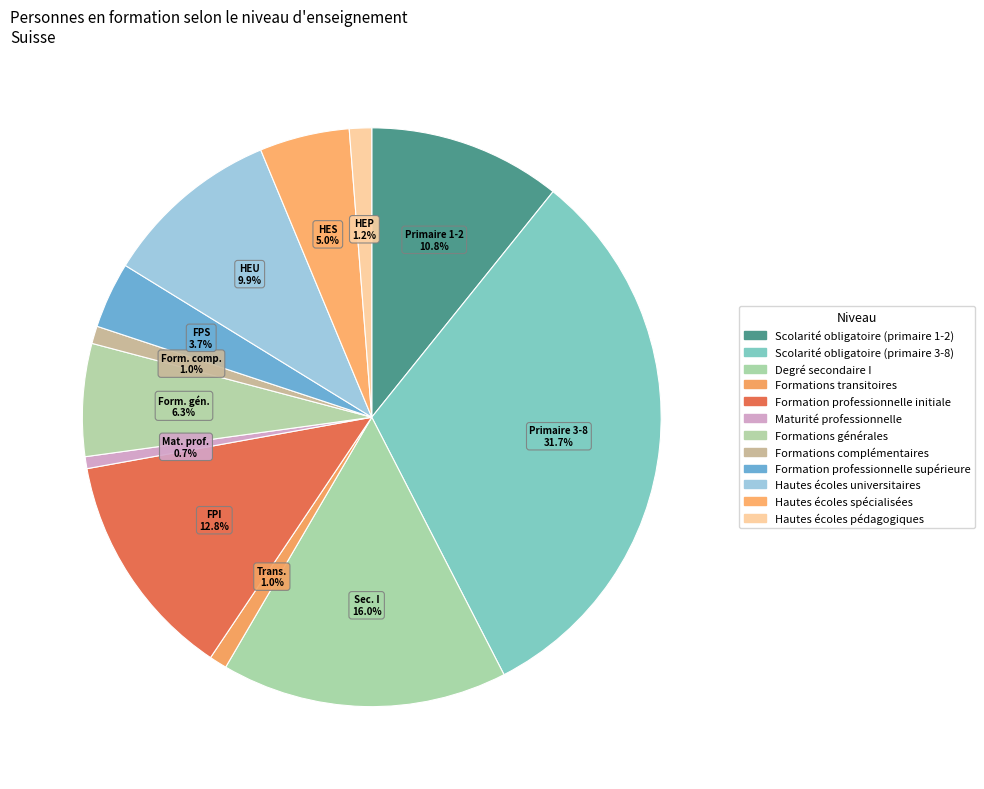

To the nearest percent, what is the combined percentage of Hautes écoles universitaires and Formation professionnelle supérieure?

14%